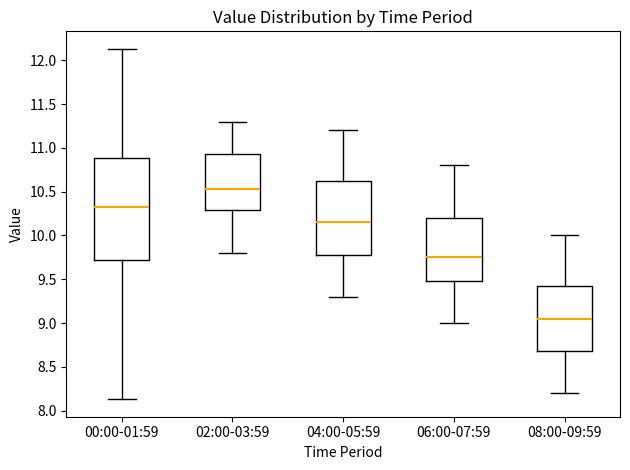

Reading left to right, transcribe this box plot: for each box, give where its median line is, the range the box spans, and where its two whiskers end, as read against the y-axis. The values are not printed on the chart, so give them approximately, as read against the axis.

00:00-01:59: median 10.30, box 9.70 to 10.90, whiskers 8.15 to 12.15
02:00-03:59: median 10.55, box 10.30 to 10.95, whiskers 9.80 to 11.30
04:00-05:59: median 10.15, box 9.80 to 10.65, whiskers 9.30 to 11.20
06:00-07:59: median 9.75, box 9.50 to 10.20, whiskers 9.00 to 10.80
08:00-09:59: median 9.05, box 8.70 to 9.45, whiskers 8.20 to 10.00